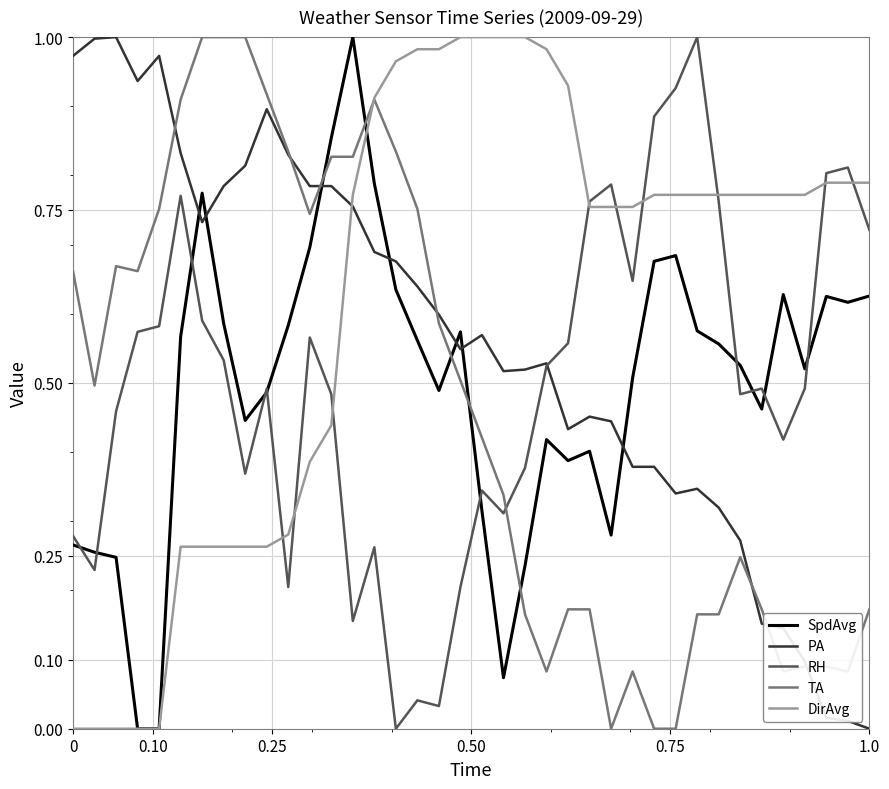

How many distinct data groups are displayed?

5